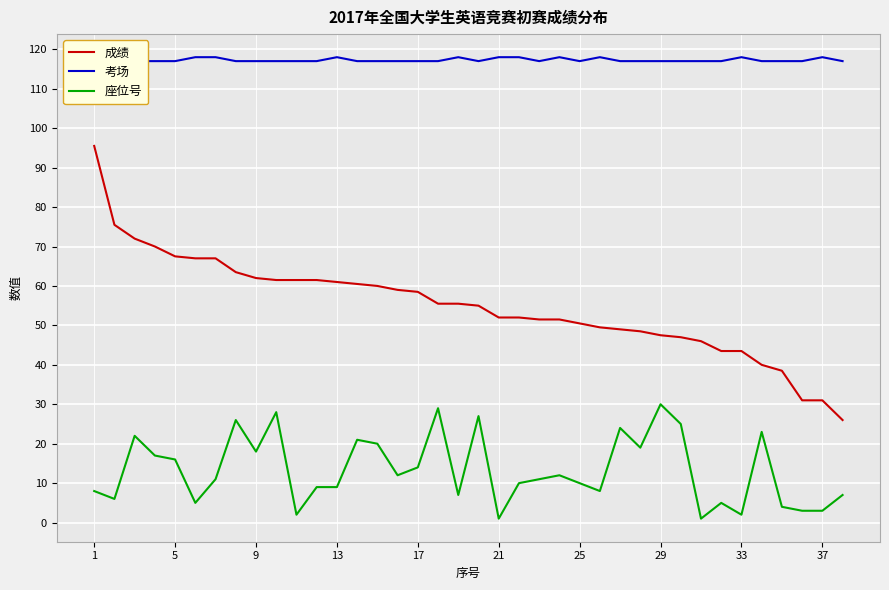

What is the difference between the maximum and minimum values in the 座位号 series?

29.0